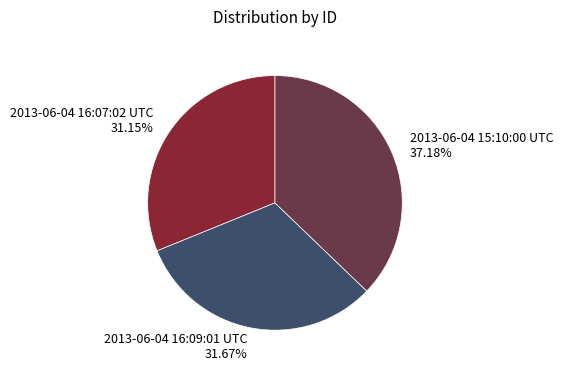

Is there a majority slice in this chart?

No